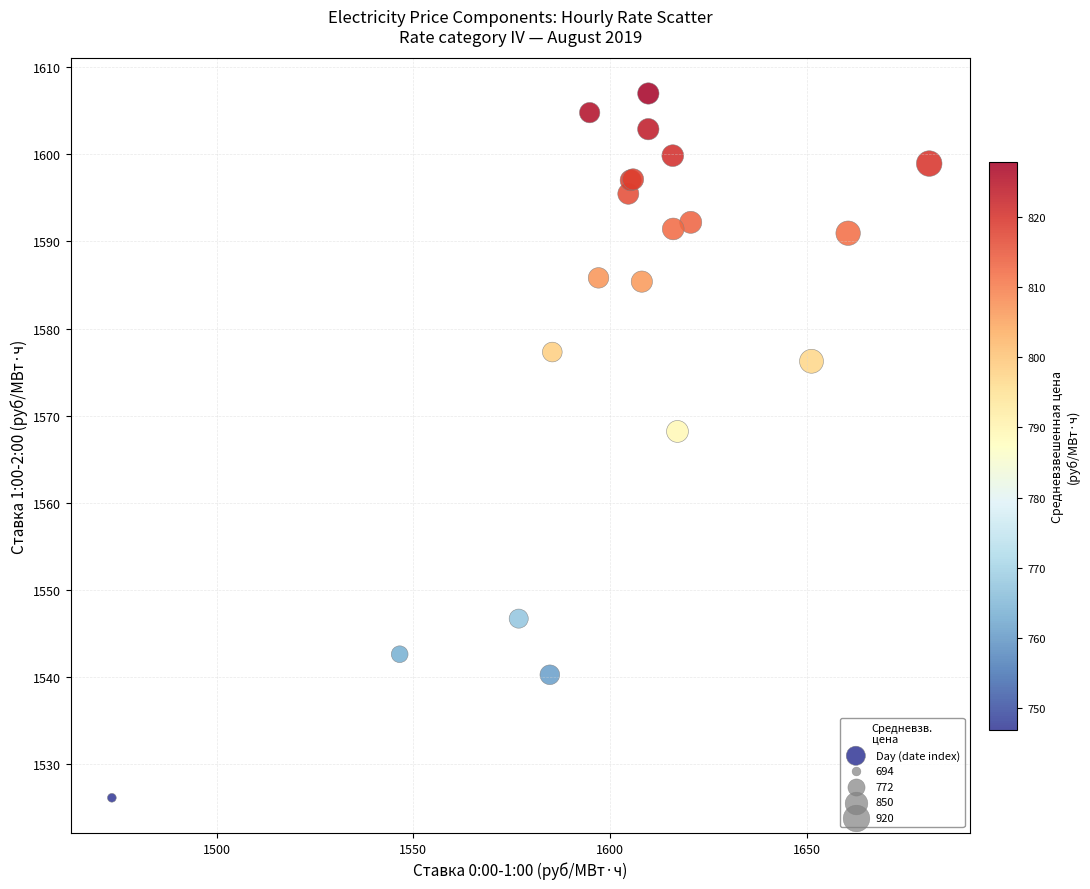

What Y value in the scatter plot is closest to 1566?

1568.2